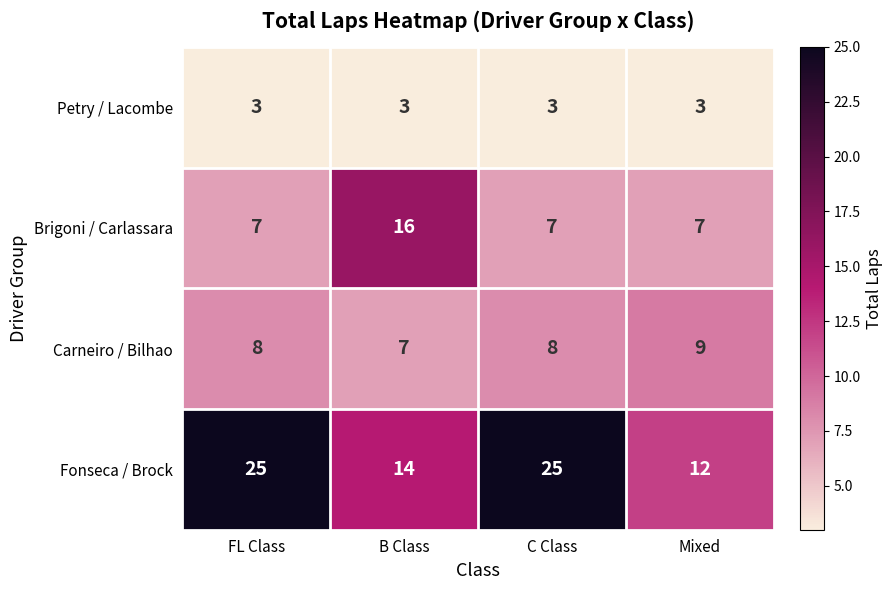

Rank the series by their maximum value, from highest to lowest.

Fonseca / Brock, Brigoni / Carlassara, Carneiro / Bilhao, Petry / Lacombe